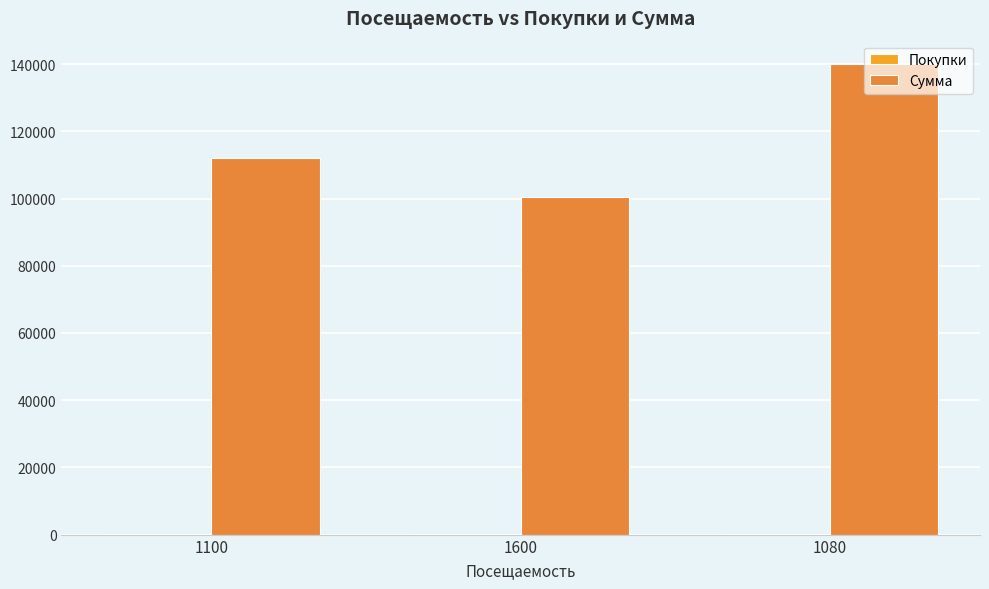

What is the sum of all Сумма values?

352500